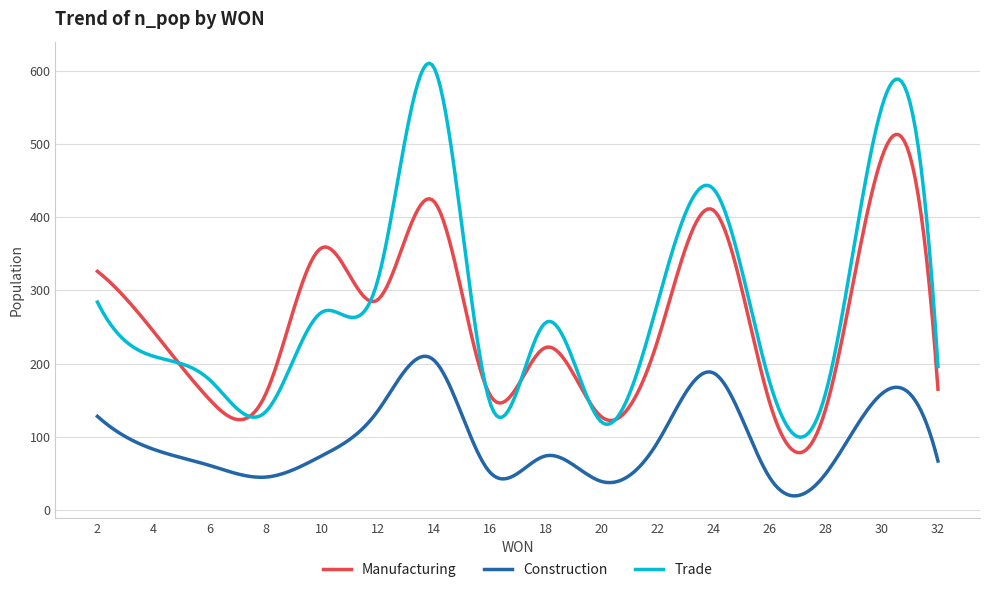

Which series has the largest range (max minus min)?

Trade